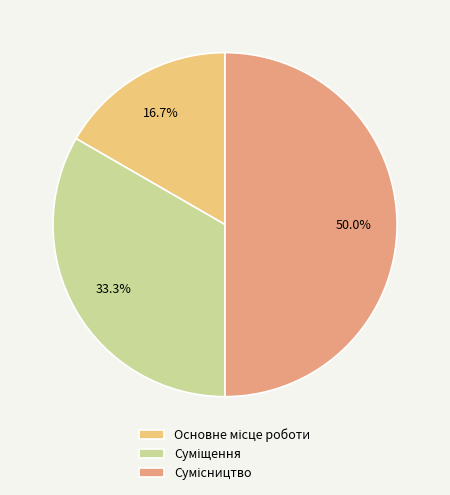

To the nearest percent, what is the difference between the Сумісництво and Основне місце роботи slice percentages?

33%